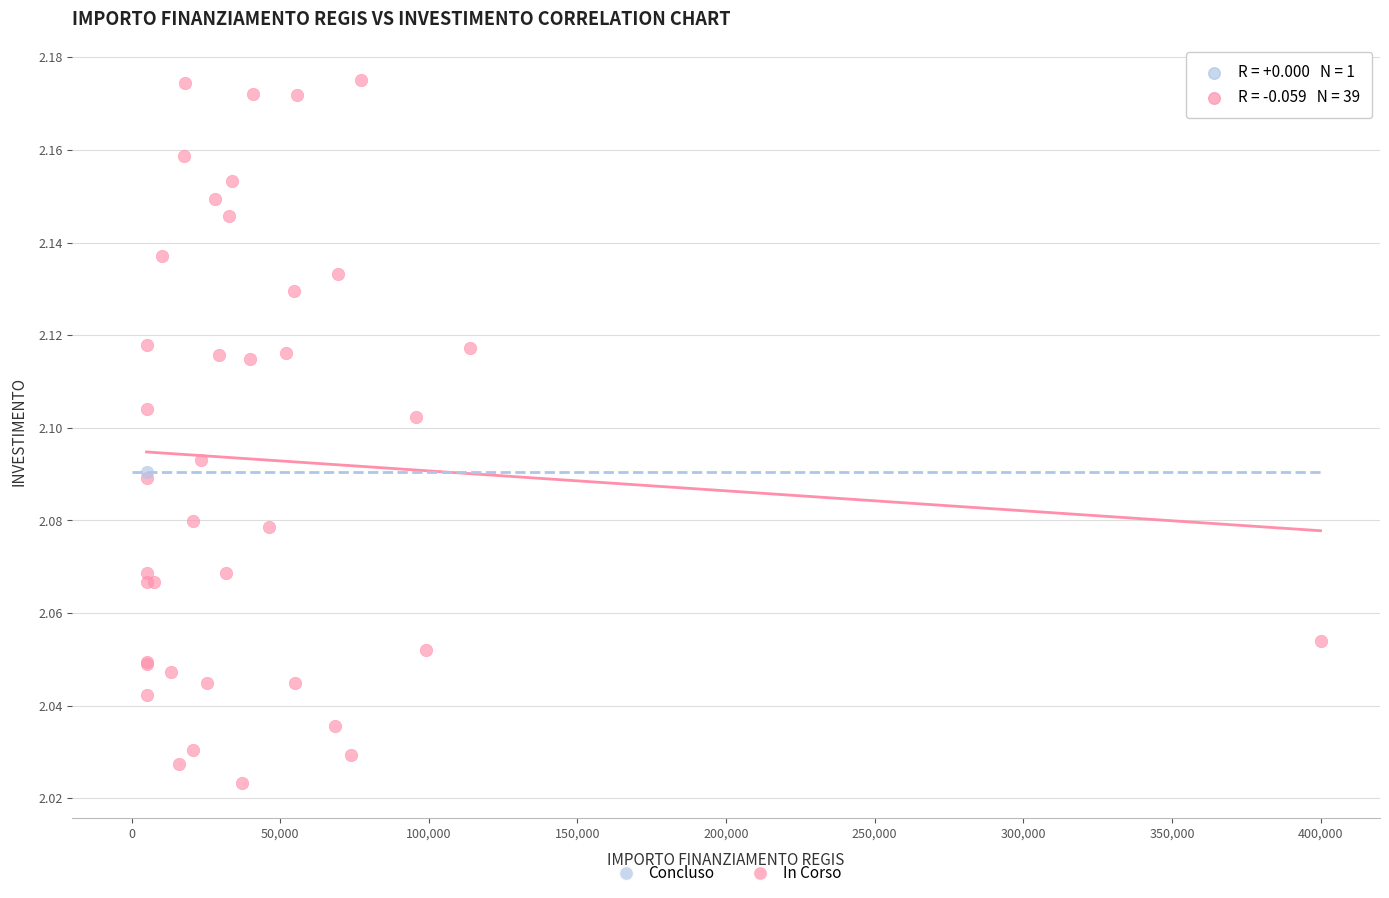

What are all the series names shown in the legend?

Concluso, In Corso